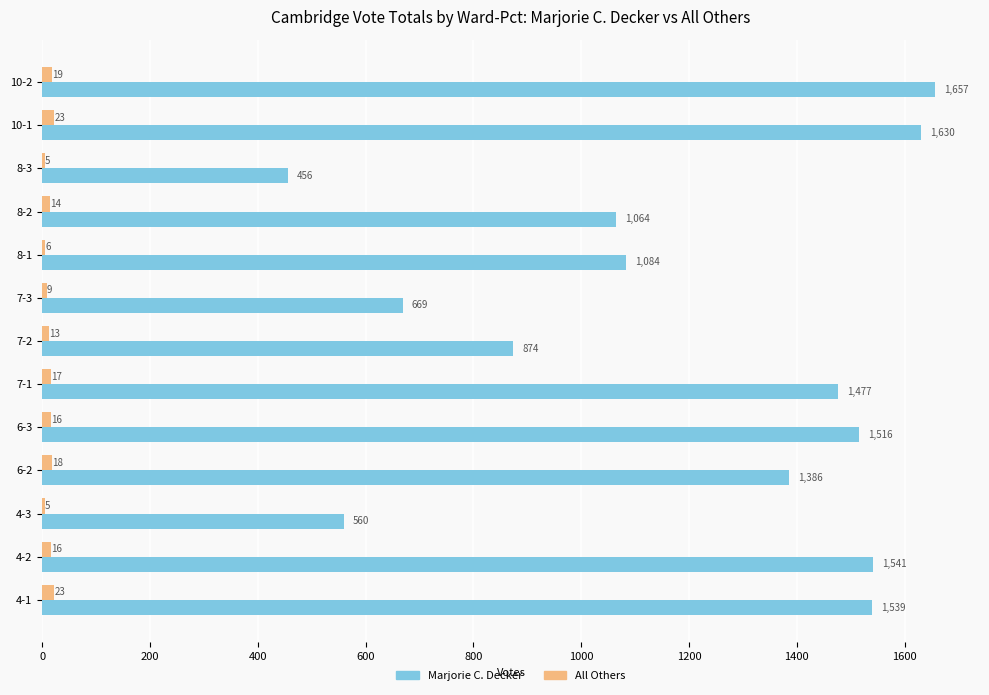

Between 6-2 and 7-2, which series saw the biggest shift?

Marjorie C. Decker